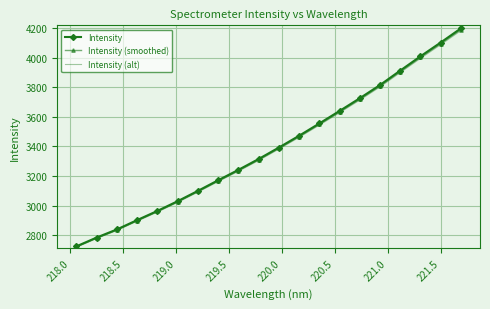

What is the sum of all Intensity (smoothed) values?

67791.4